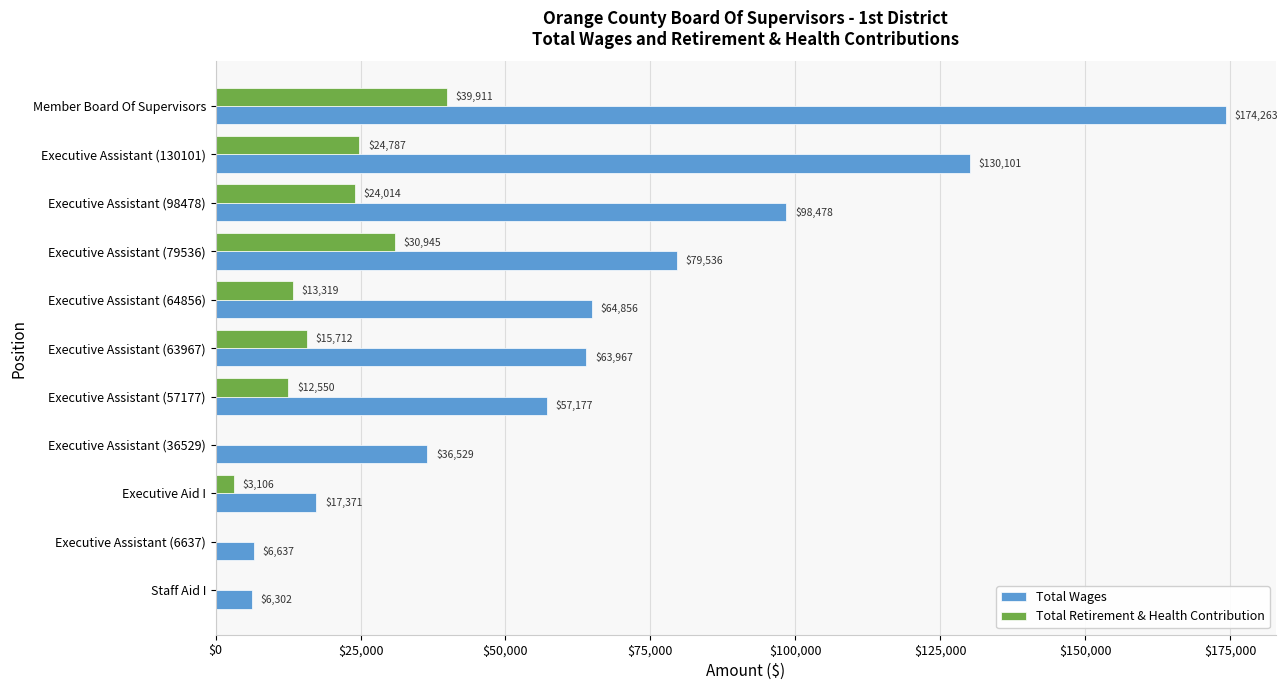

At which label is Total Wages closest to 90282?

Executive Assistant (98478)